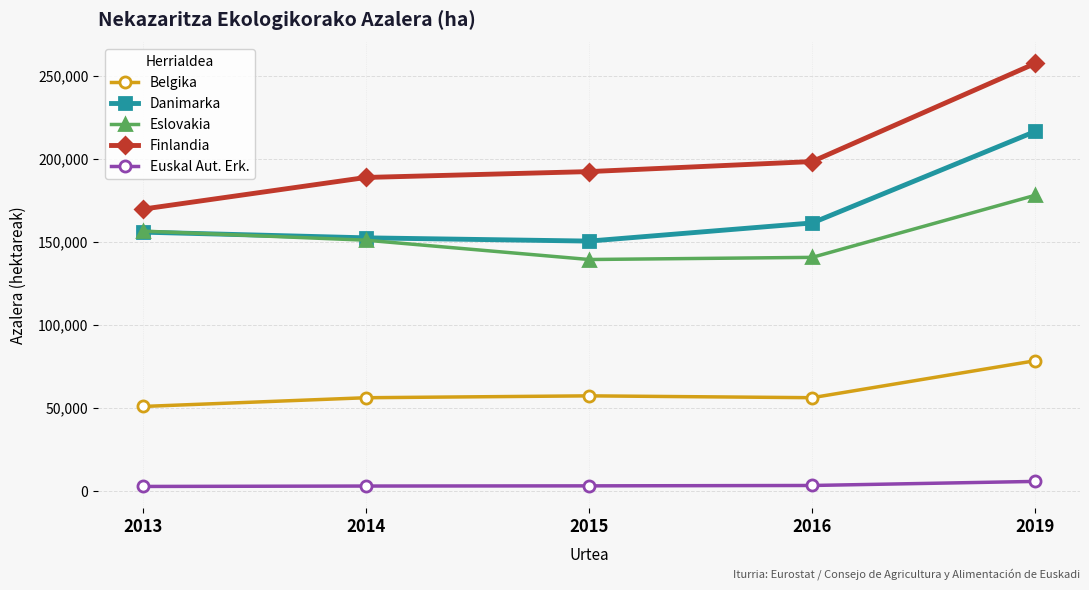

True or false: Belgika and Eslovakia cross at least once.

False